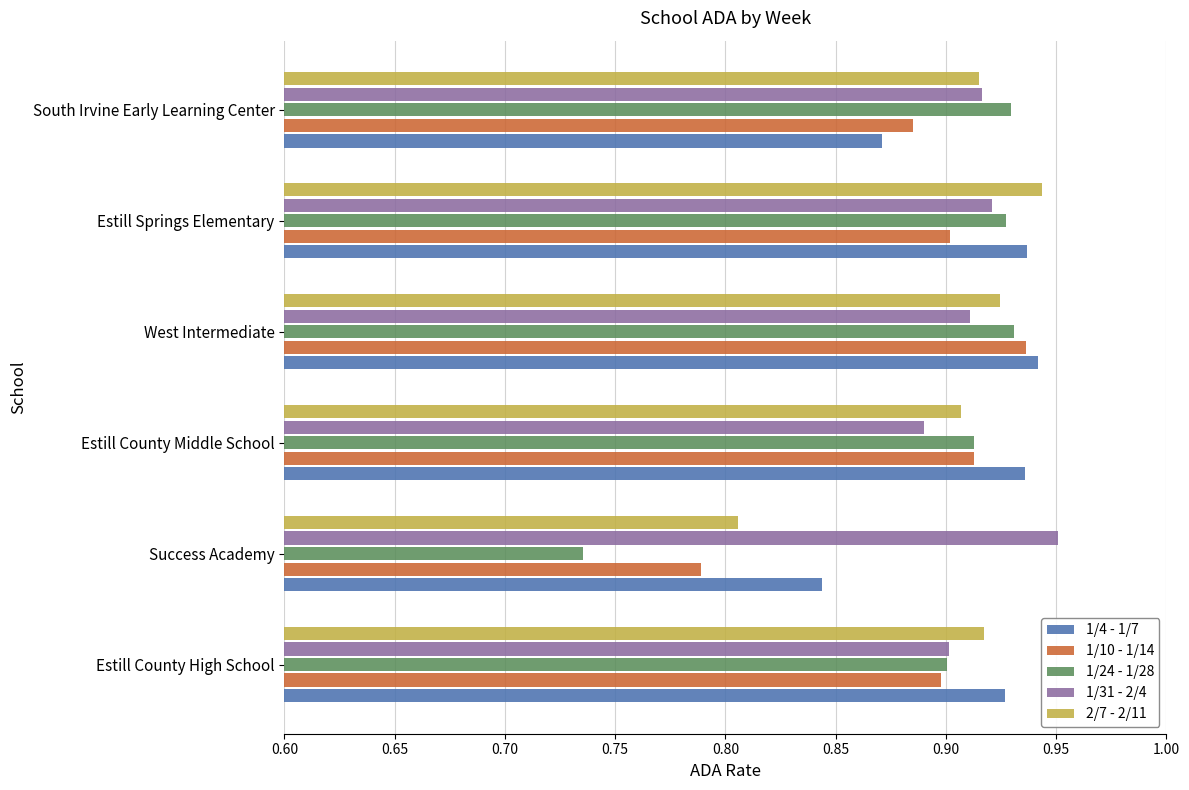

At how many categories does at least one series exceed 0?

6